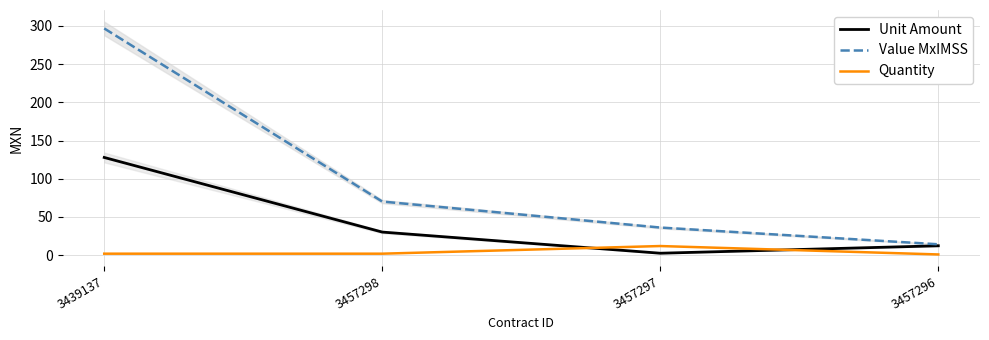

What is the sum of the Quantity values at 3457296 and 3457297?

13.0